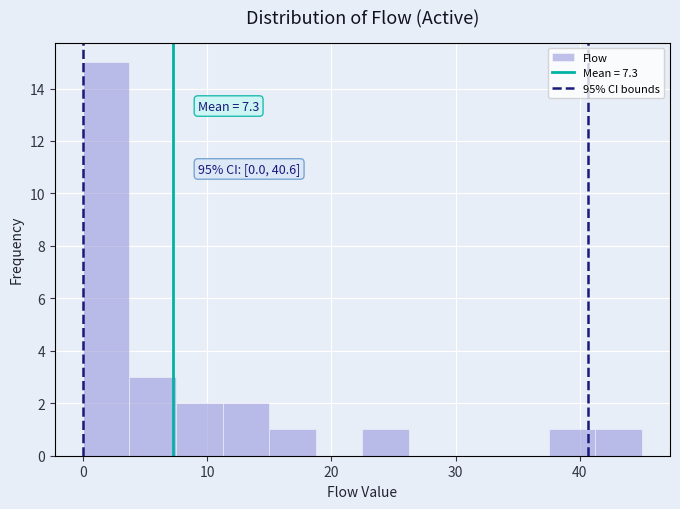

Read against the x-axis, roughly where is the centre of the tallest bar?

2